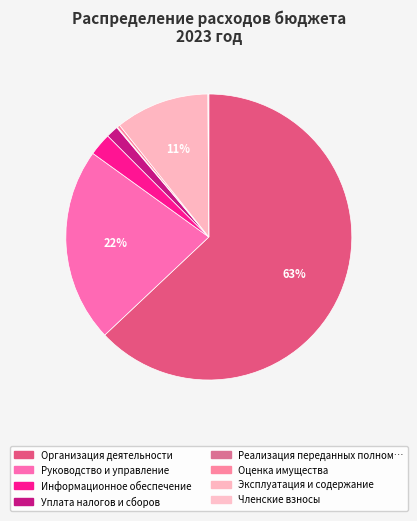

Which slice represents more than half of the pie?

Организация деятельности